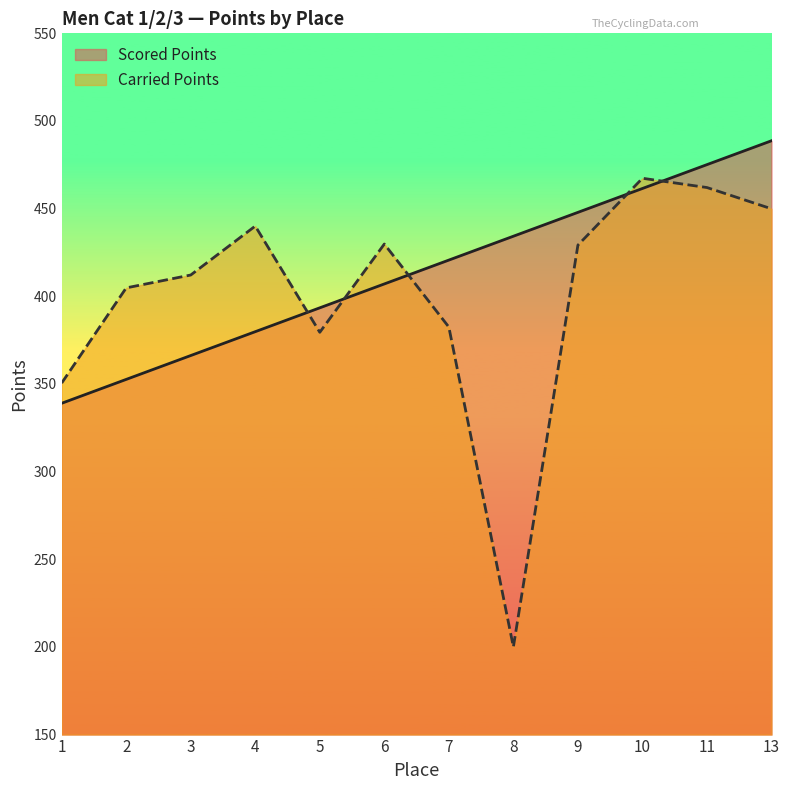

What is the value of the Scored Points point at the 11th from the left?

475.1